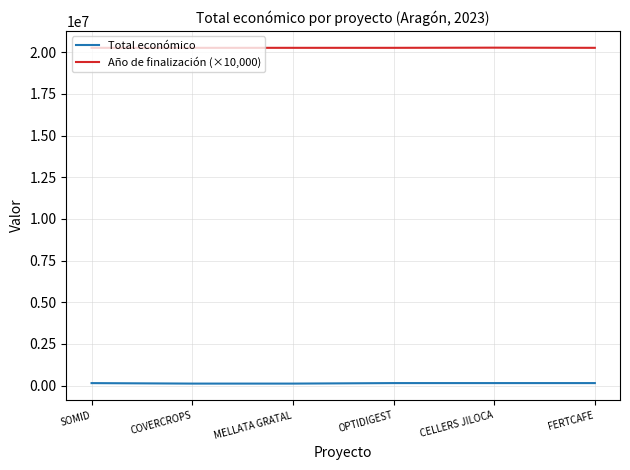

Which series has the largest range (max minus min)?

Total económico